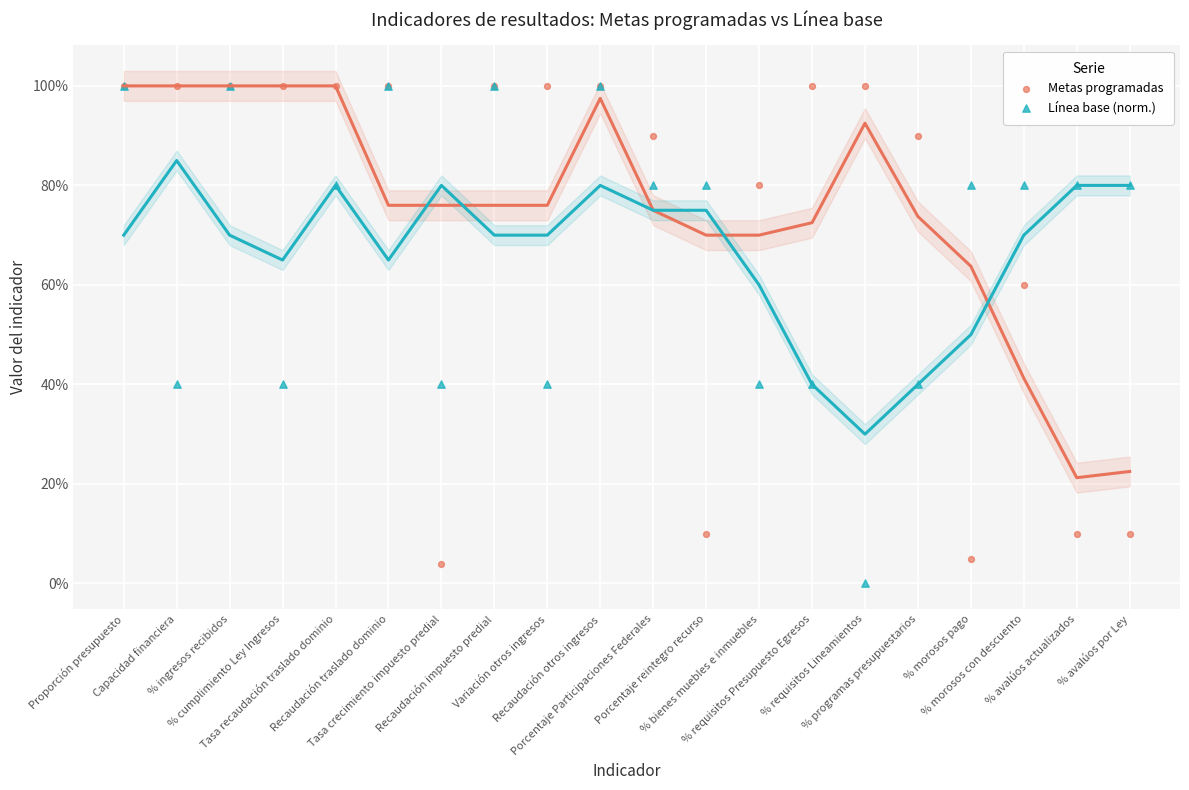

Which series has the widest spread of Y values?

Línea base (norm.)